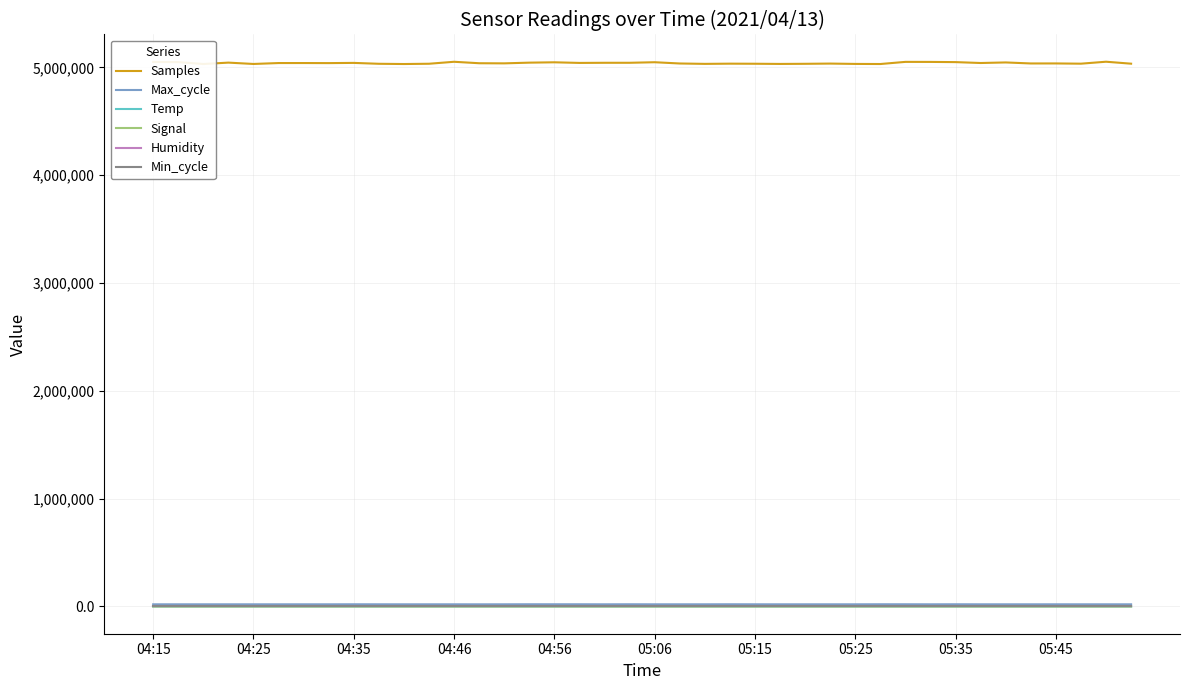

Which series has the largest range (max minus min)?

Samples